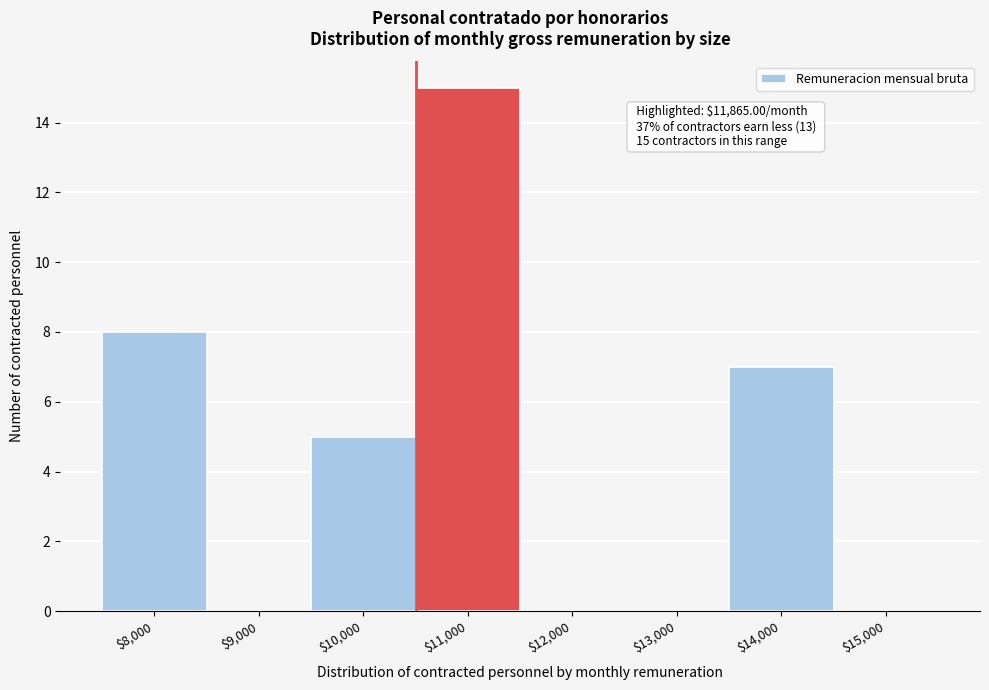

True or false: the data shows 15 at $11,000.

True